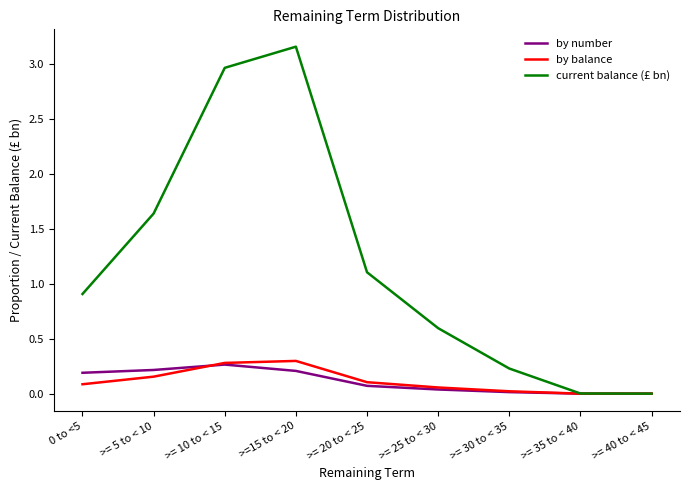

What are all the series names shown in the legend?

by number, by balance, current balance (£ bn)